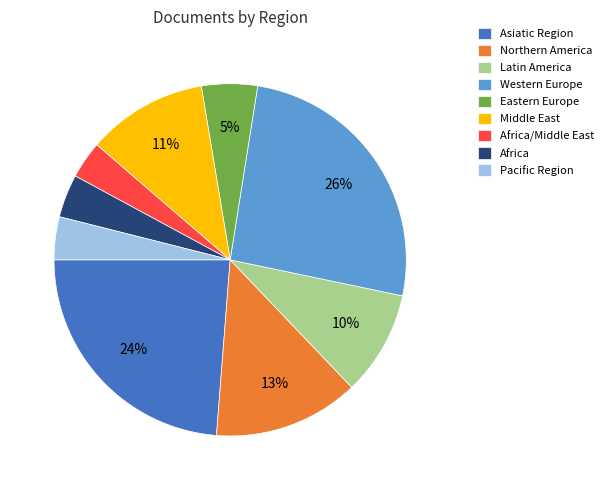

How many slices are in this pie chart?

9